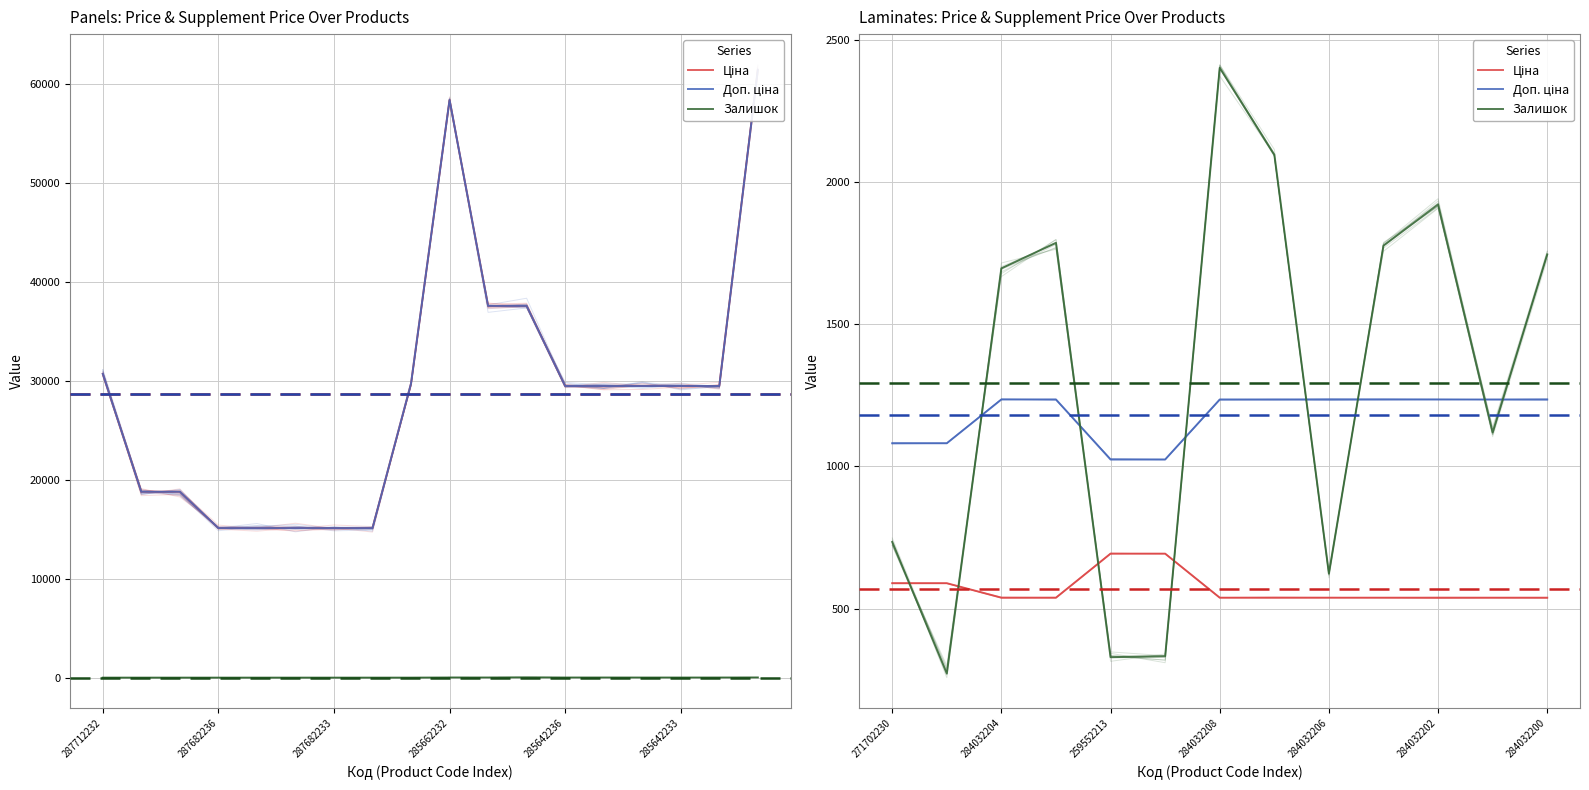

Reading left to right, what are all the values shown in this chart?

Ціна: 589.9	589.9	539.0	539.0	693.7	693.7	539.0	539.0	539.0	539.0	539.0	539.0	539.0
Доп. ціна: 1081.7	1081.7	1235.4	1235.4	1024.6	1024.6	1235.4	1235.4	1235.4	1235.4	1235.4	1235.4	1235.4
Залишок: 735.0	272.0	1696.0	1786.0	330.0	333.0	2401.0	2096.0	624.0	1776.0	1921.0	1120.0	1745.0